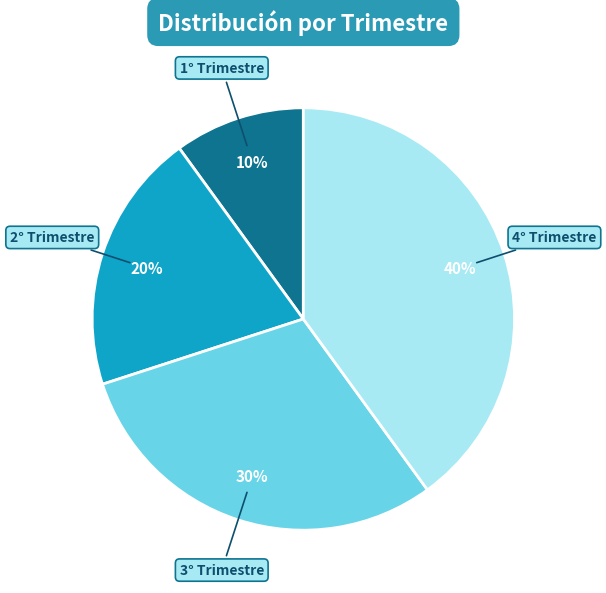

To the nearest percent, what is the average slice percentage?

25%